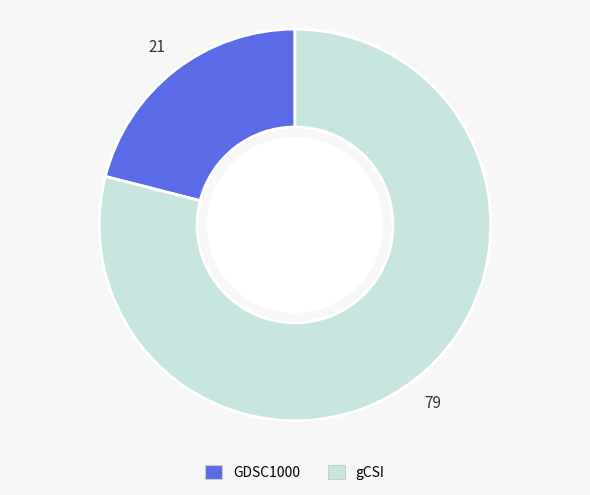

What is the largest slice in the pie chart?

gCSI